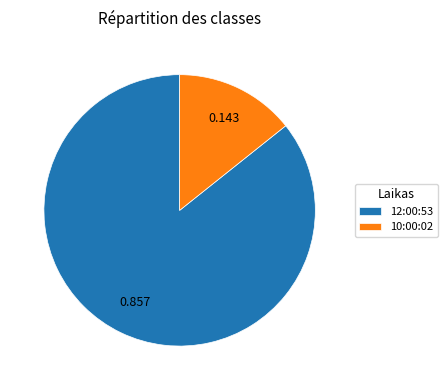

True or false: 10:00:02 accounts for 27% of the total.

False